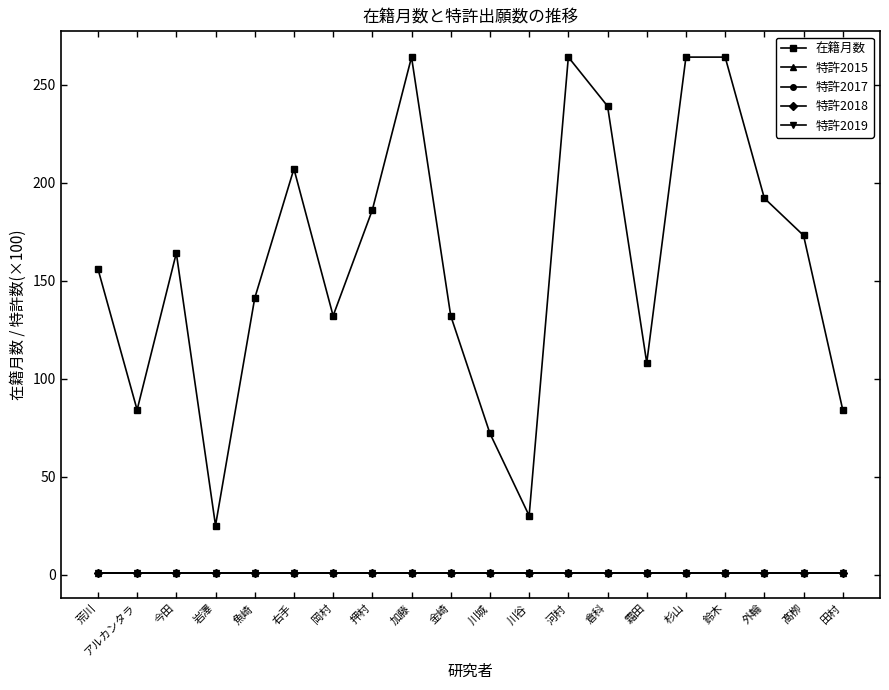

What is the greatest value displayed?

264